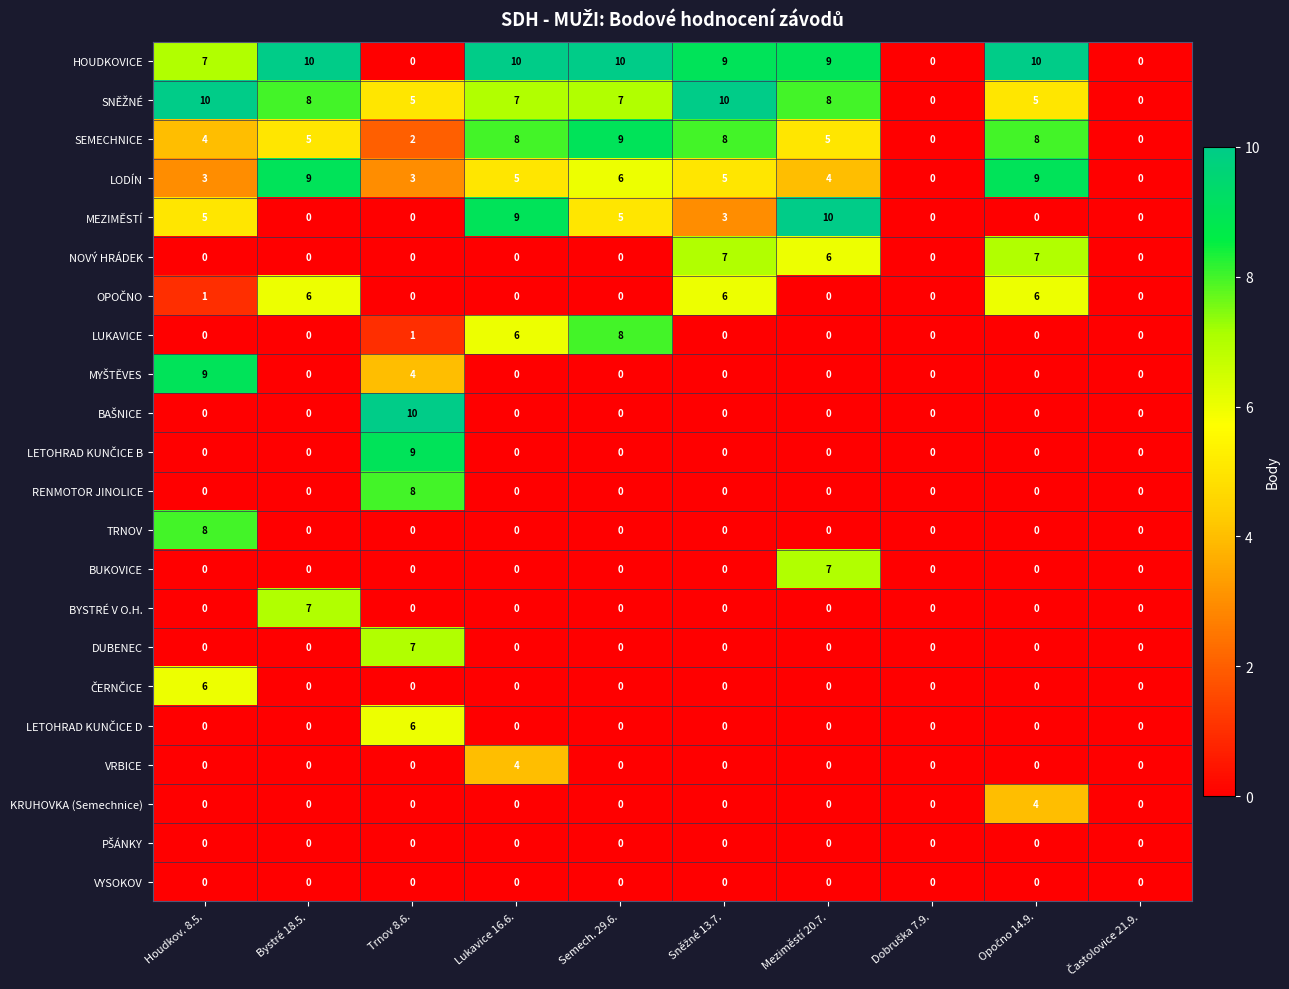

How many data points does each series have?

10